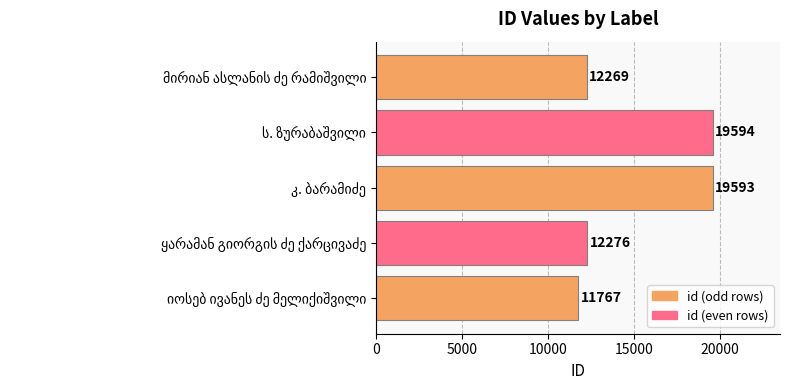

What is the maximum value shown in the chart?

19594